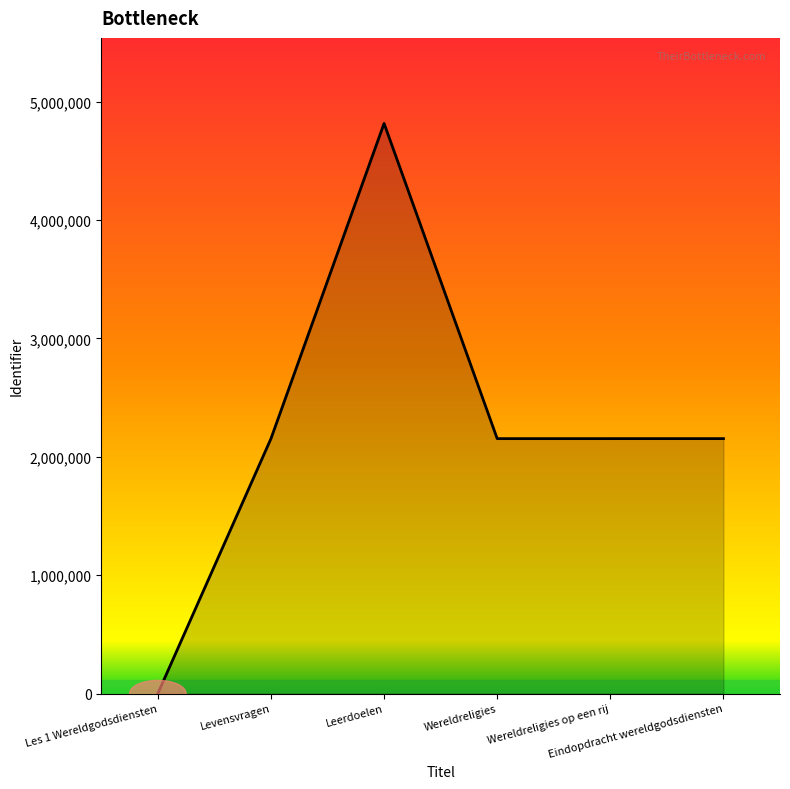

True or false: the data has more than 0 interior local peaks.

True